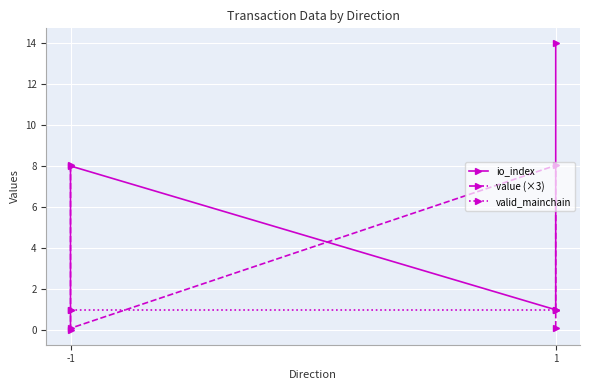

How many data points in io_index are above 8?

1